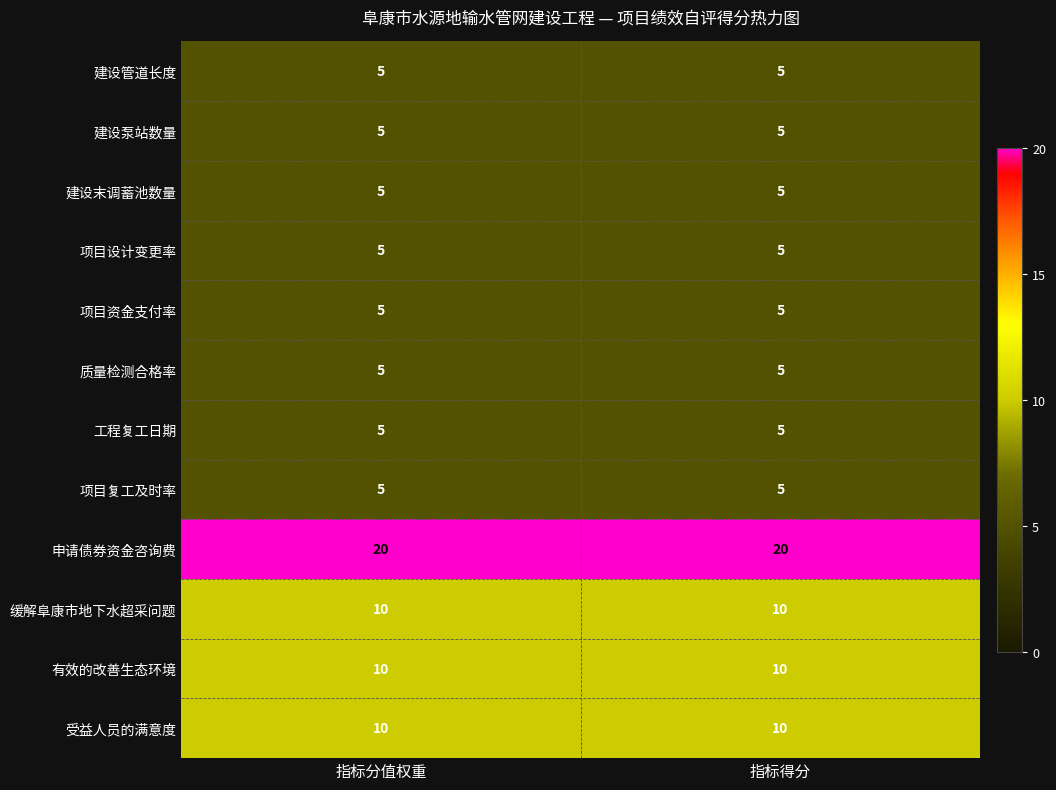

What is the total value across all series at 指标分值权重?

90